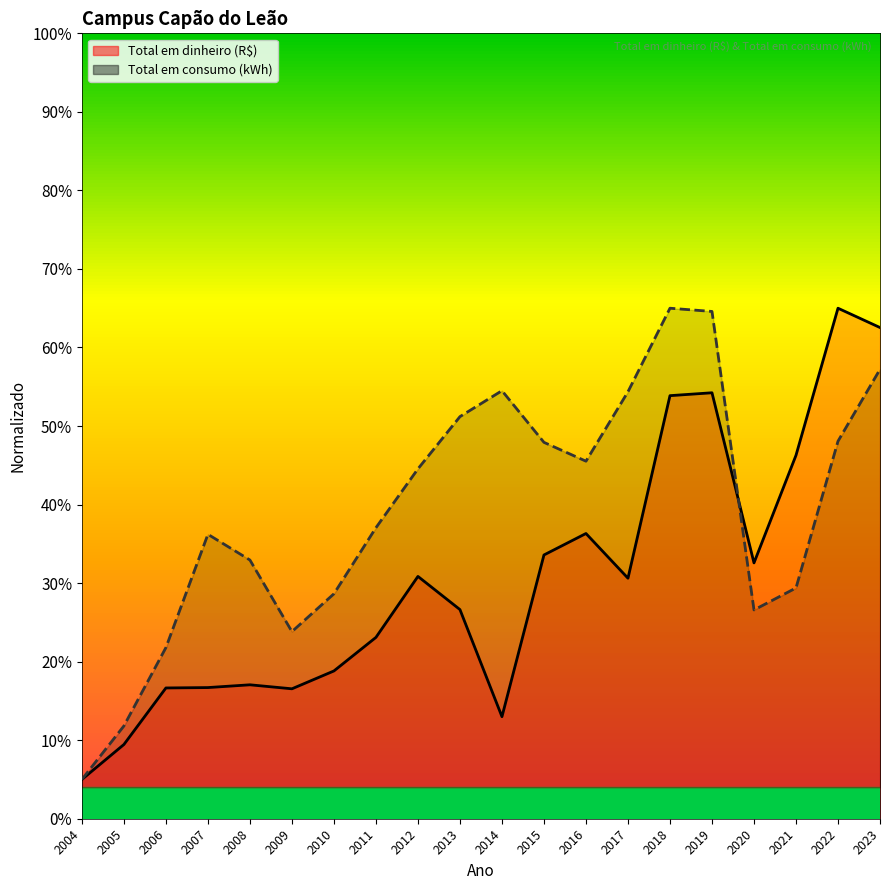

Between 2007 and 2019, which series saw the biggest shift?

Total em dinheiro (R$)